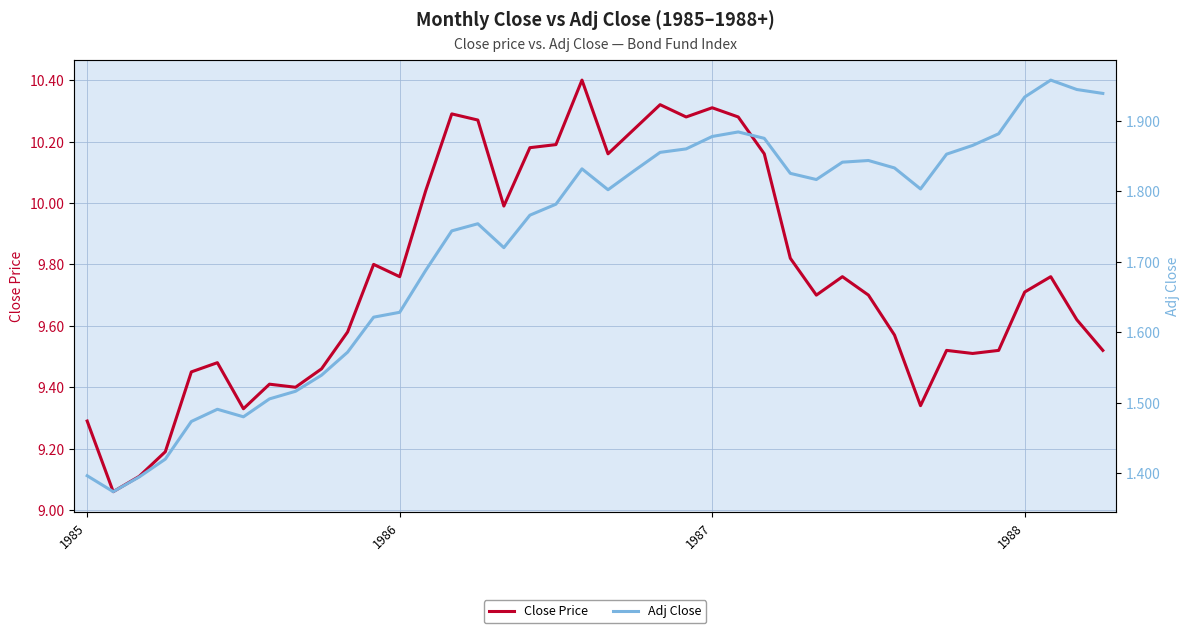

The Close Price series shows 9.7 at 1988. True or false?

True